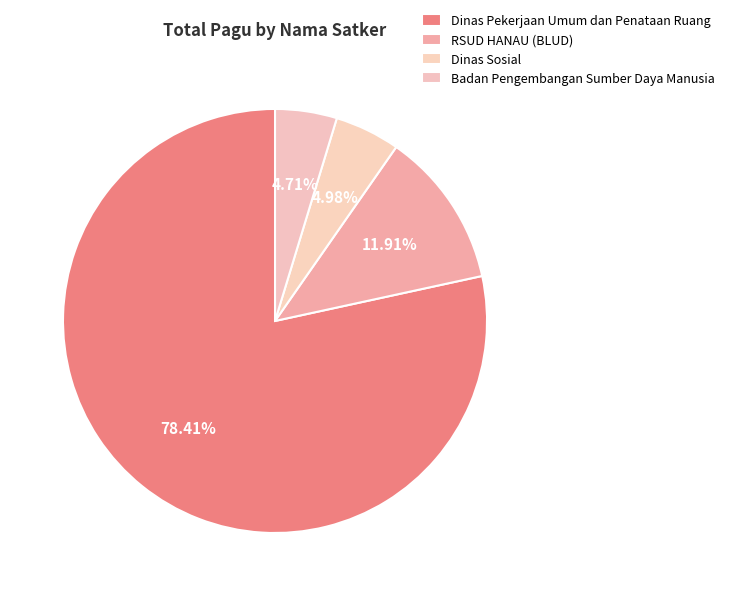

Does Badan Pengembangan Sumber Daya Manusia account for over 50% of the chart?

No